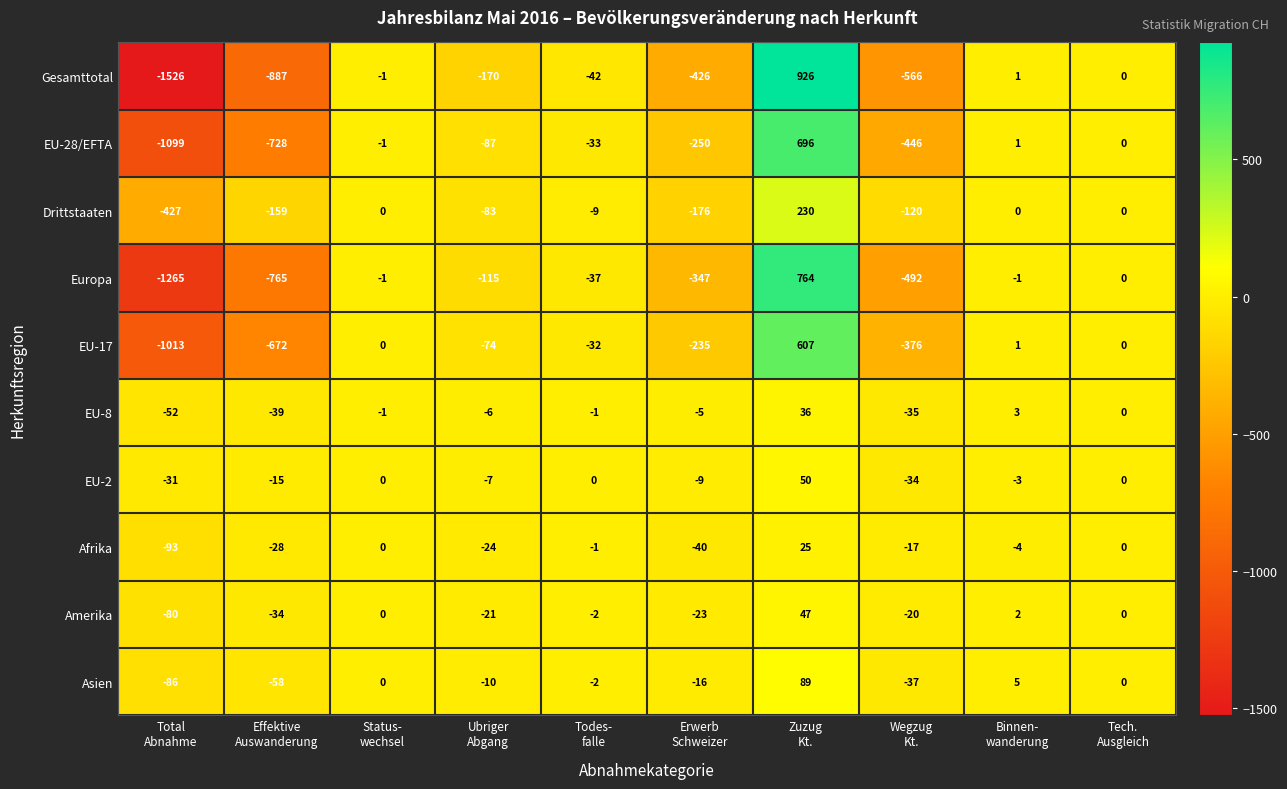

What is the highest value of the Europa series?

764